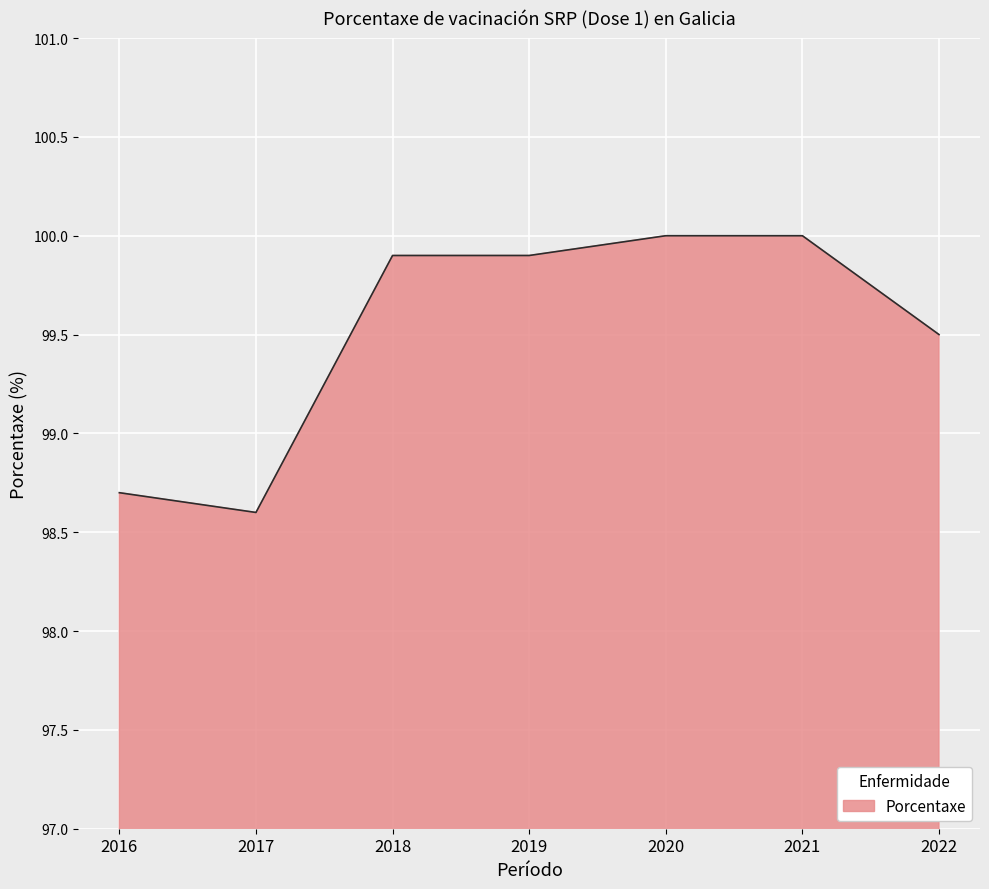

Approximately how many times larger is the value at 2019 compared to 2022?

1.0